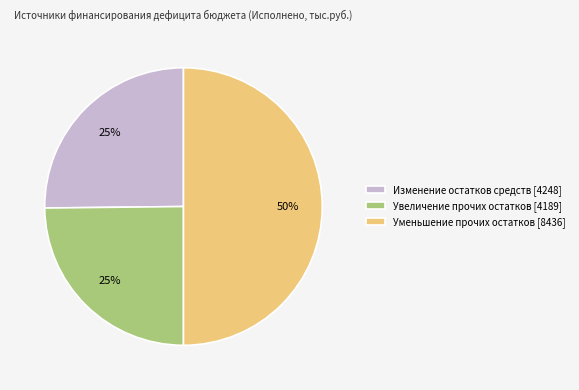

Is Изменение остатков средств [4248] the majority of the pie?

No